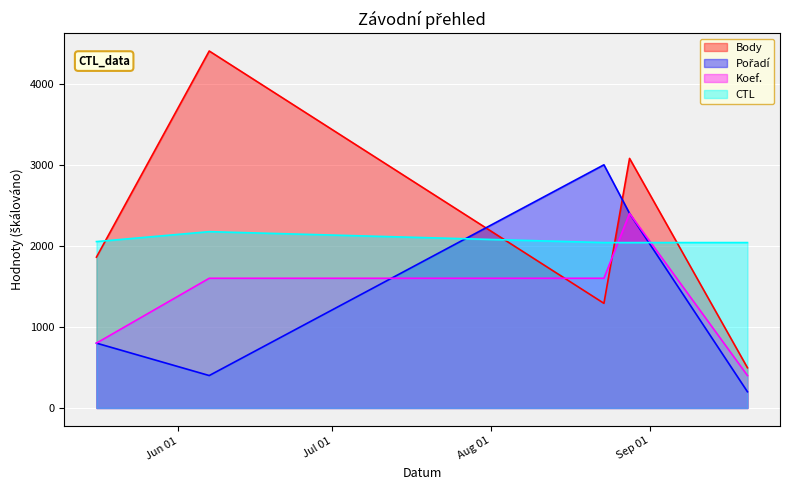

At how many categories does at least one series exceed 3068?

2